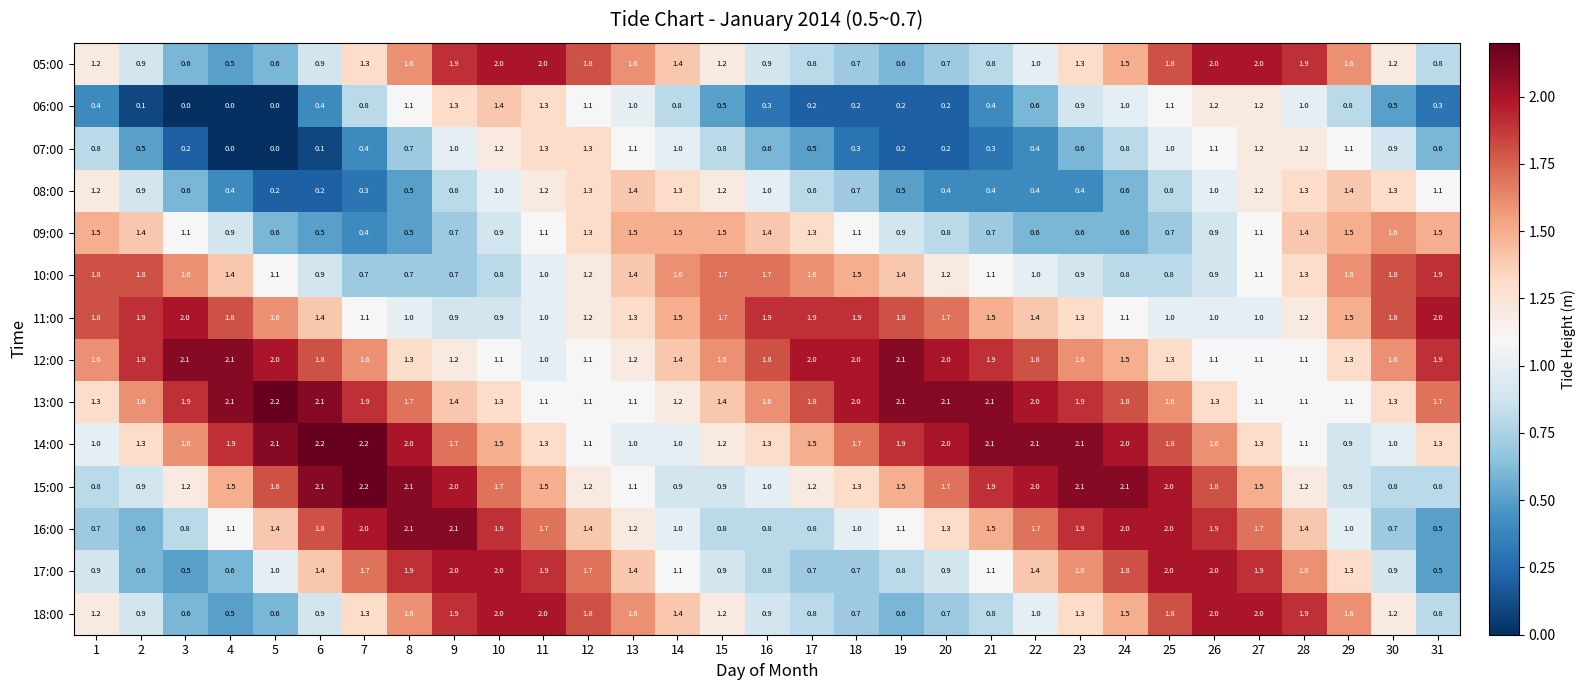

Which series has the largest total across all categories?

13:00